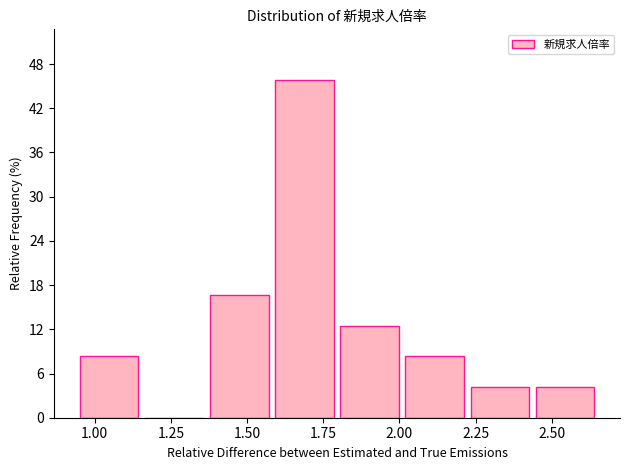

How tall is the bar that spans 1.35 to 1.60 on the x-axis? Neither the bar edges nor the heights are printed on the chart, so give them approximately, as read against the axes.

17